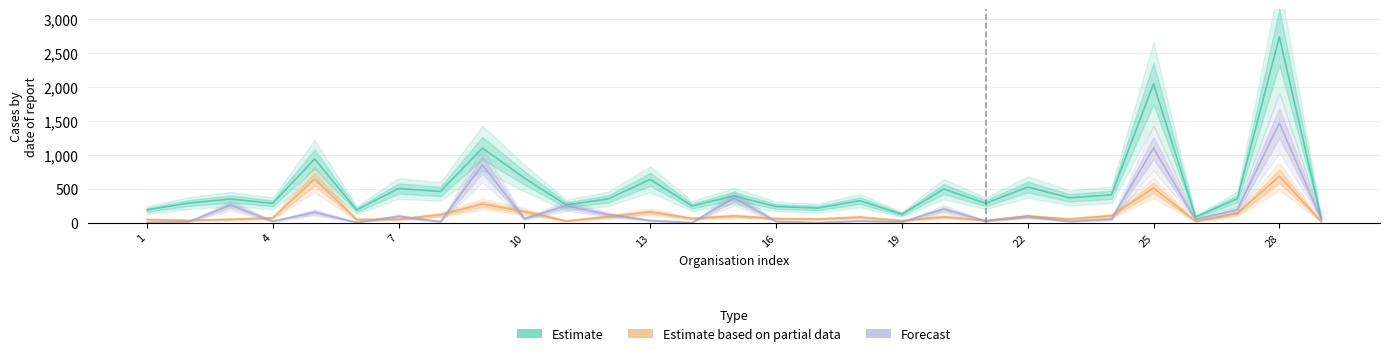

Is it true that Estimate equals 178 at 19?

False